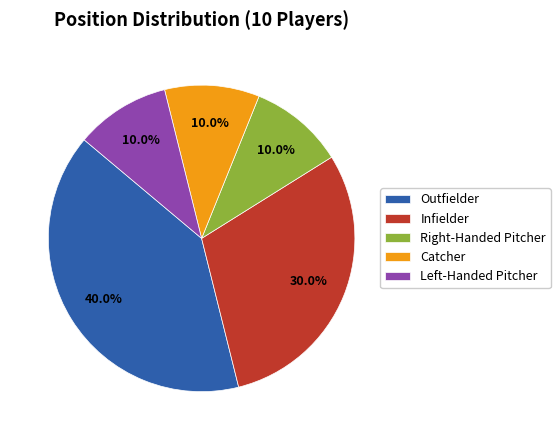

Is it true that Outfielder is 29% of the pie?

False